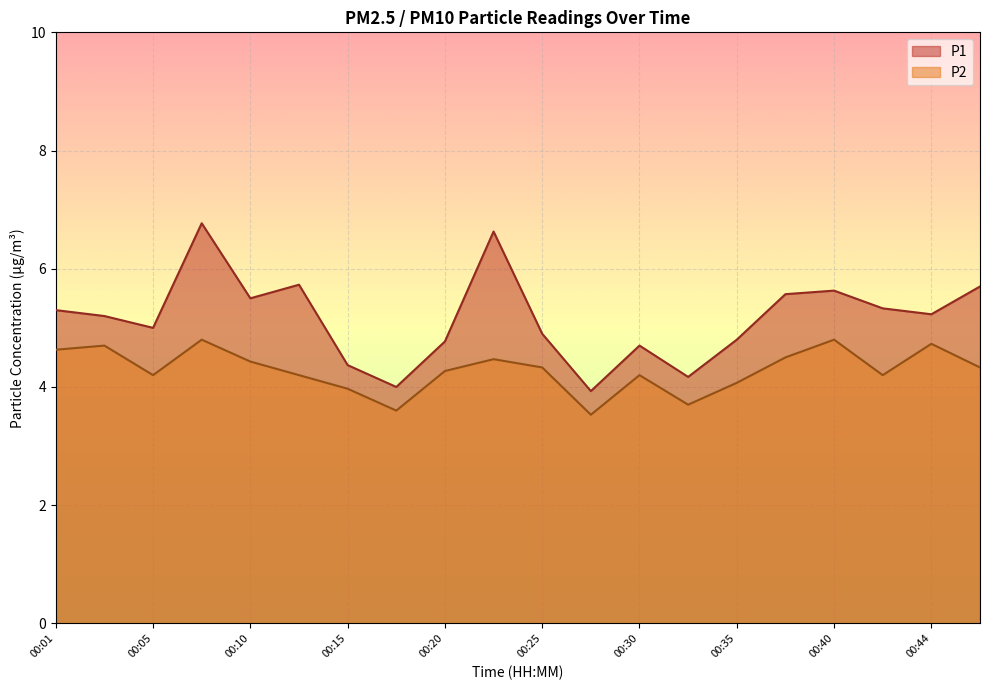

Reading right to left, what are all the values shown in this chart?

P1: 5.7	5.2	5.3	5.6	5.6	4.8	4.2	4.7	3.9	4.9	6.6	4.8	4.0	4.4	5.7	5.5	6.8	5.0	5.2	5.3
P2: 4.3	4.7	4.2	4.8	4.5	4.1	3.7	4.2	3.5	4.3	4.5	4.3	3.6	4.0	4.2	4.4	4.8	4.2	4.7	4.6